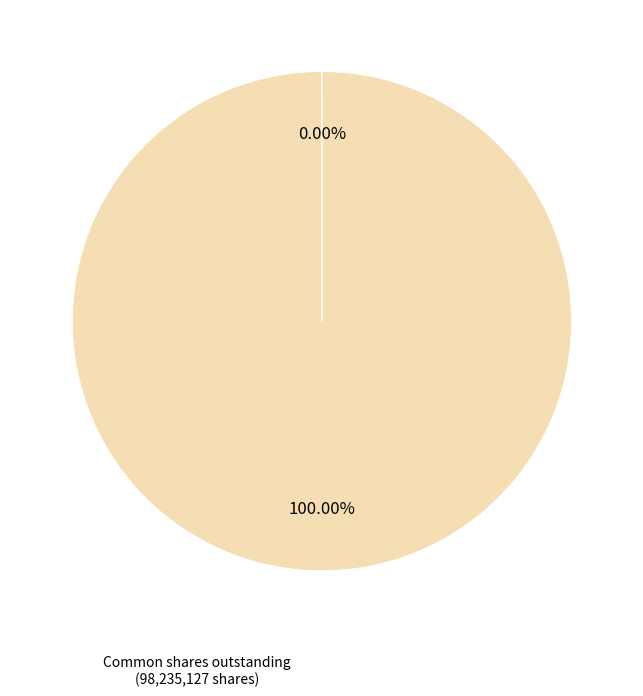

Is there any slice that represents more than half of the pie?

Yes